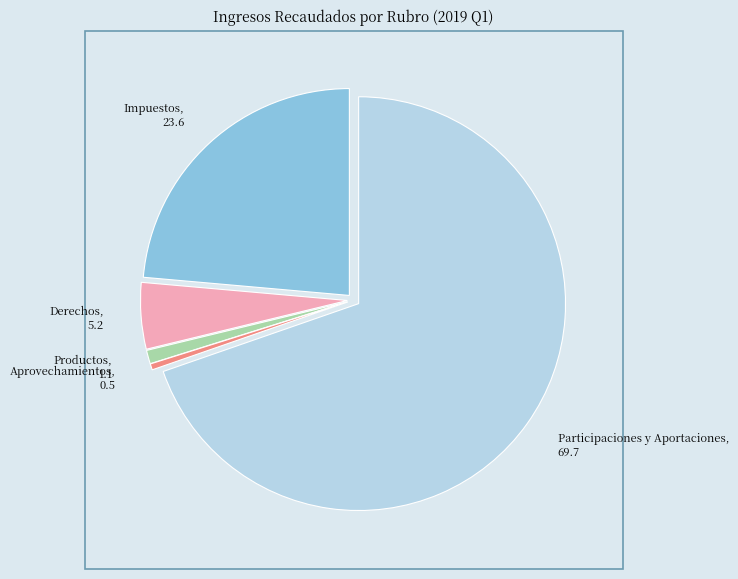

Rank the categories by value from highest to lowest.

Participaciones y Aportaciones, Impuestos, Derechos, Productos, Aprovechamientos